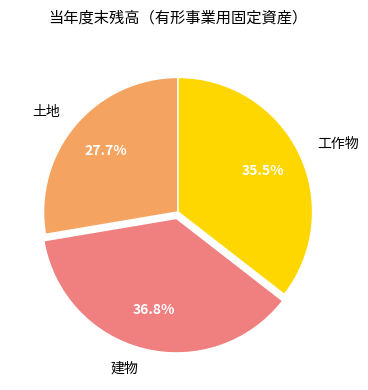

Rank the categories by value from highest to lowest.

建物, 工作物, 土地